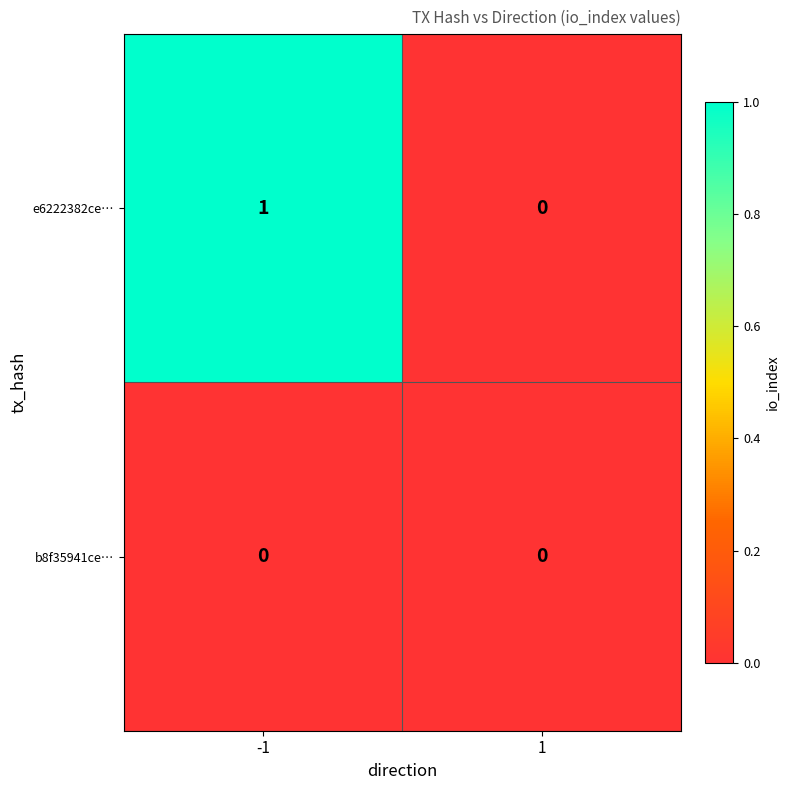

Rank the categories by e6222382ce… value from highest to lowest.

-1, 1